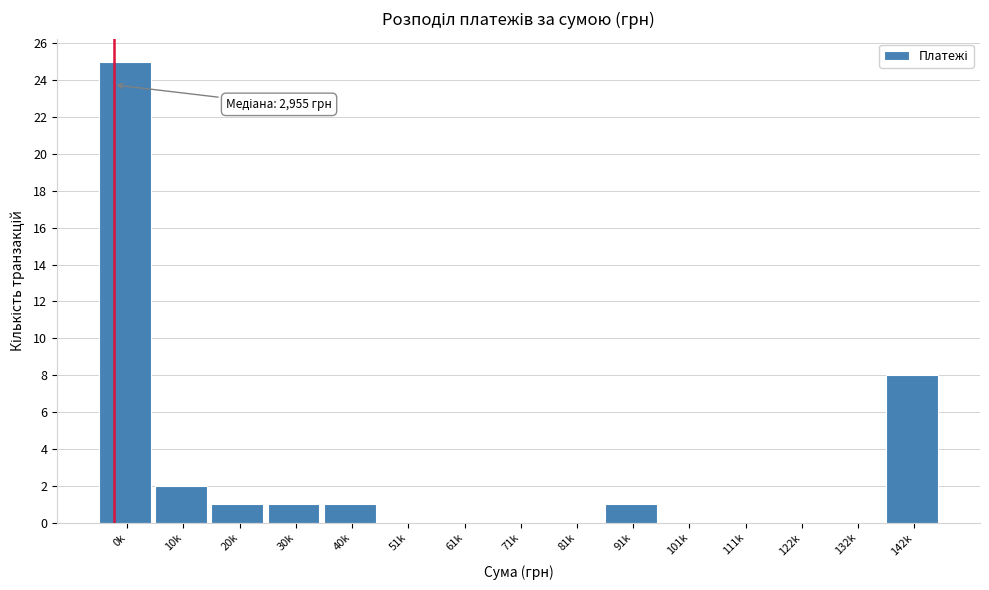

Reading left to right, list all the values displayed in this chart.

0k=25	10k=2	20k=1	30k=1	40k=1	51k=0	61k=0	71k=0	81k=0	91k=1	101k=0	111k=0	122k=0	132k=0	142k=8